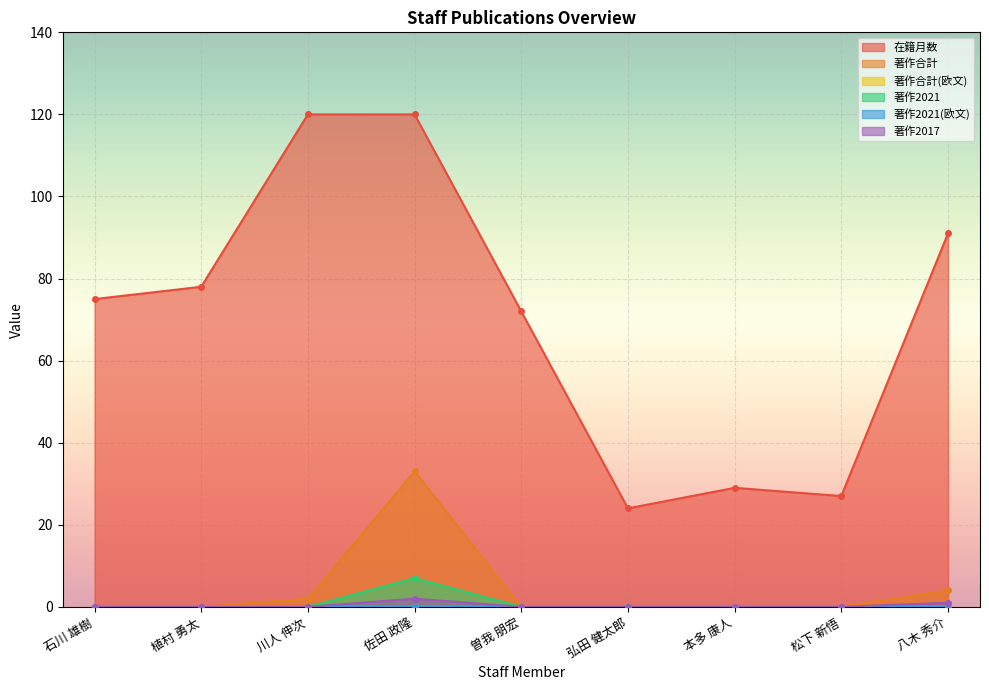

Which label corresponds to the smallest value in the chart?

石川 雄樹